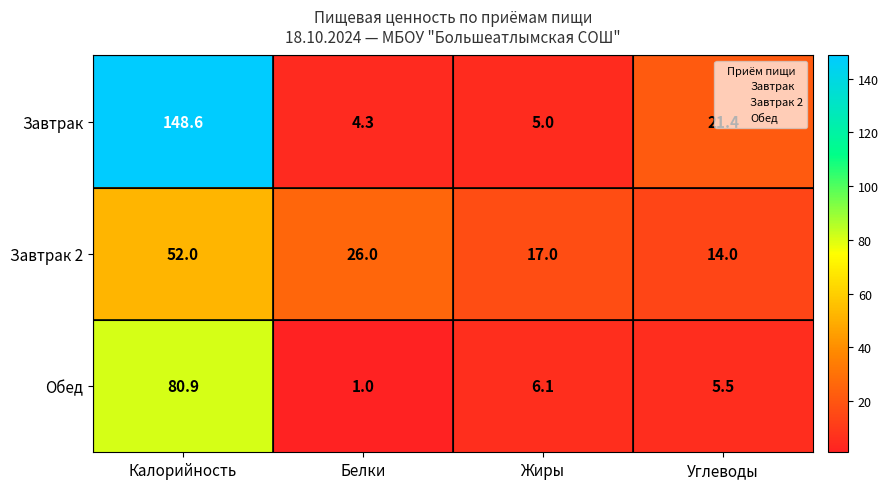

True or false: Обед has a value of 80.9 at Калорийность.

True